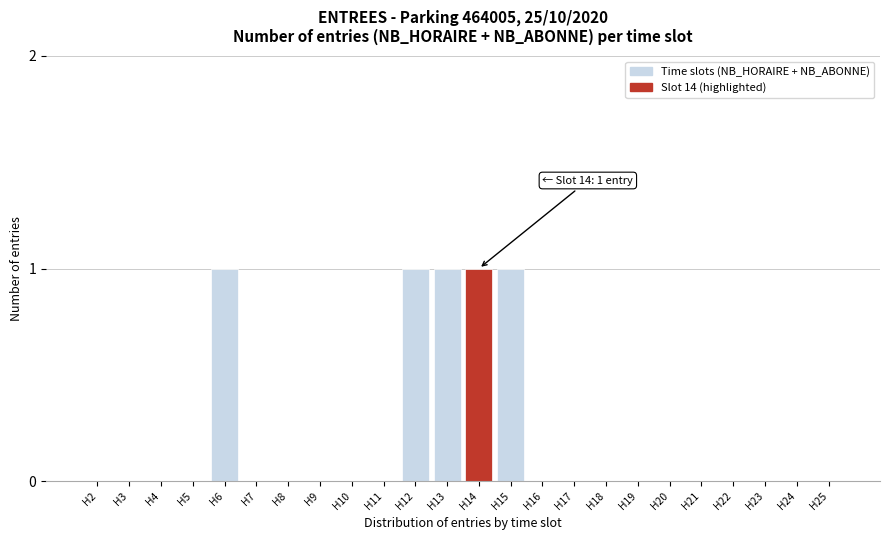

Reading right to left, list all the values displayed in this chart.

H25=0	H24=0	H23=0	H22=0	H21=0	H20=0	H19=0	H18=0	H17=0	H16=0	H15=1	H14=1	H13=1	H12=1	H11=0	H10=0	H9=0	H8=0	H7=0	H6=1	H5=0	H4=0	H3=0	H2=0